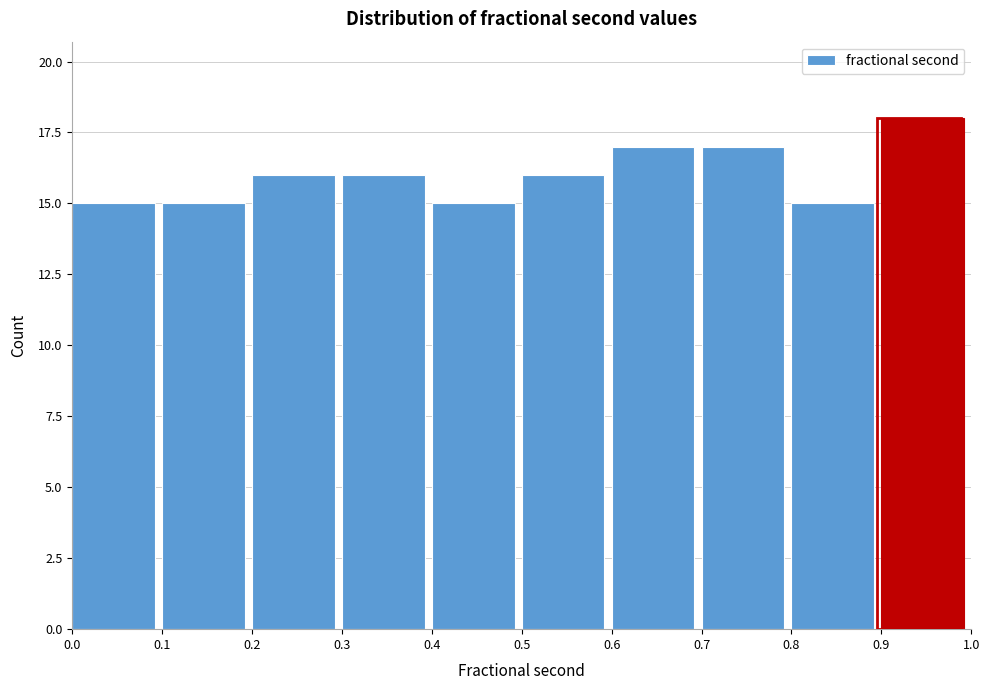

How tall is the bar that spans 0.4 to 0.5 on the x-axis? The values are not printed on the chart, so give them approximately, as read against the axis.

15